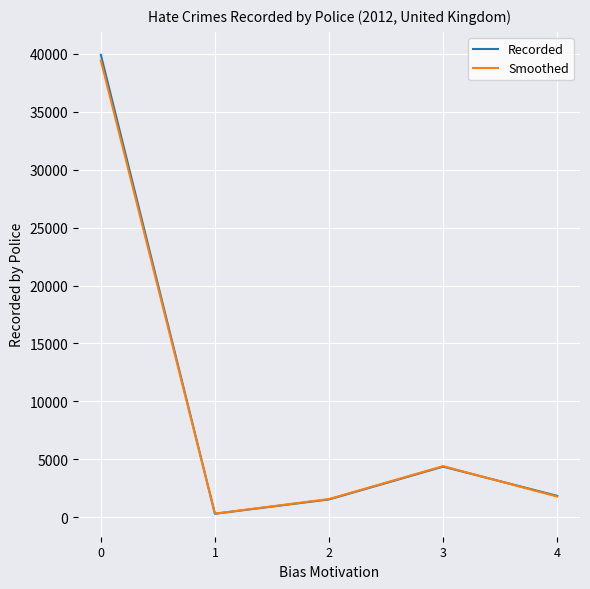

What is the approximate value of Smoothed at 0?

39405.3